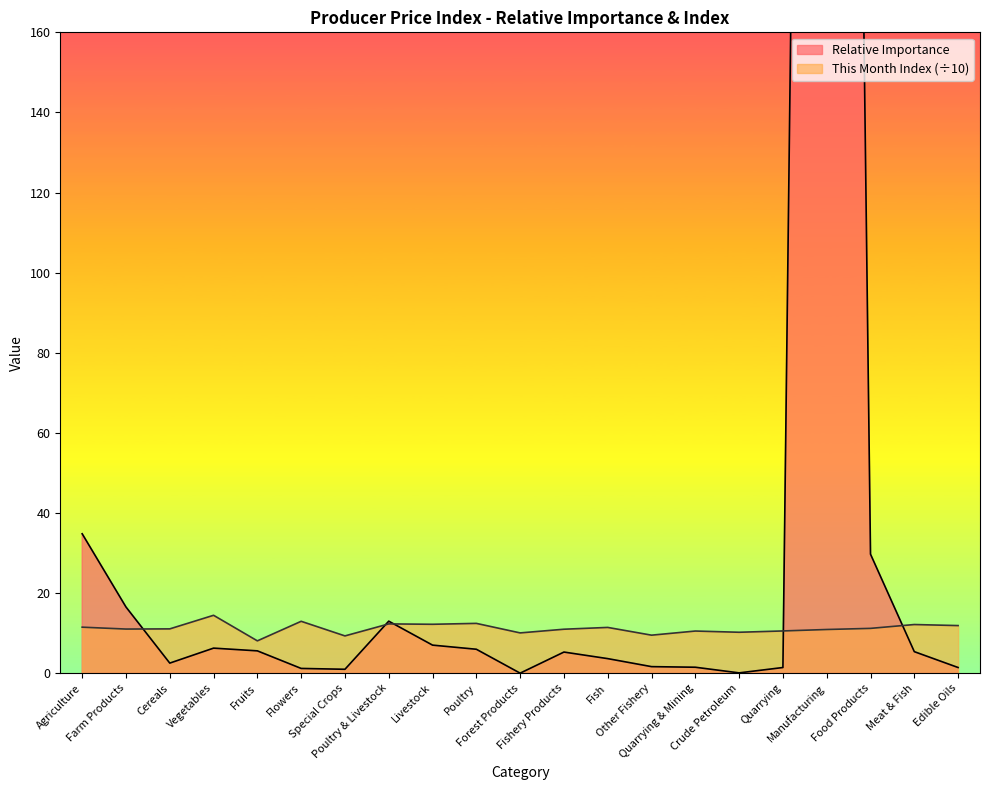

What is the difference between the maximum and second lowest values in the Relative Importance series?

897.1